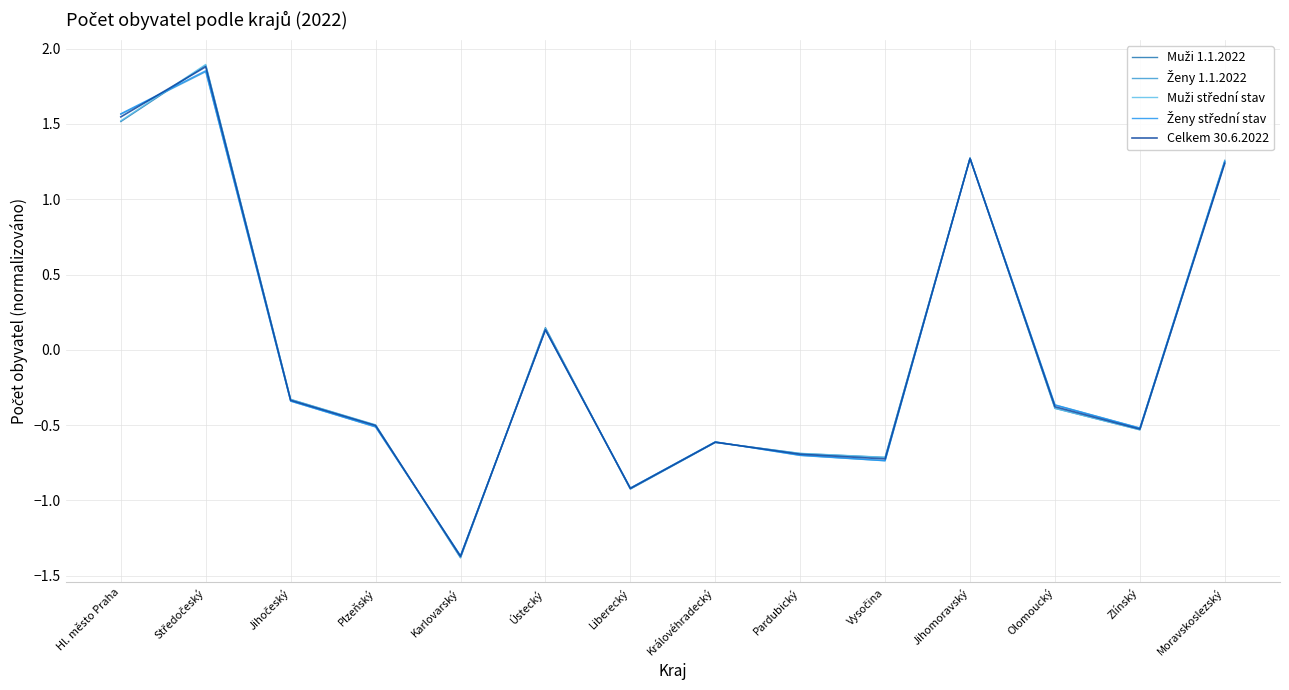

The Ženy střední stav series shows -0.7 at Vysočina. True or false?

True